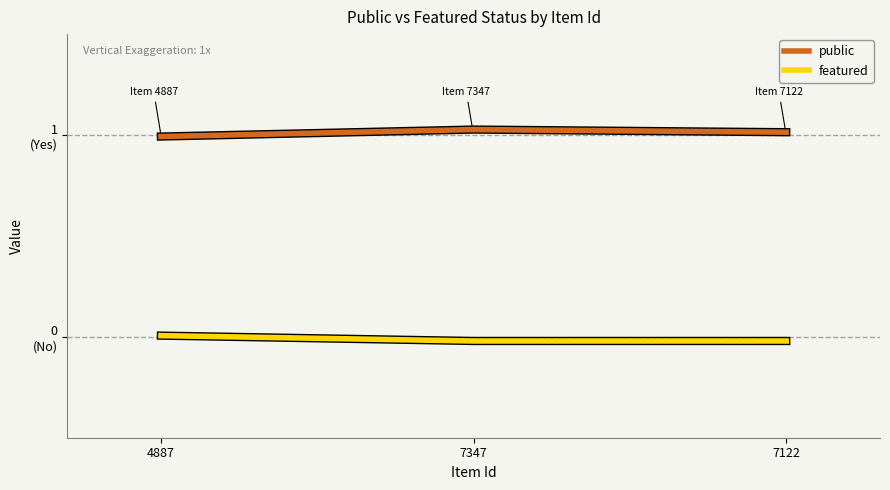

What are all the series names shown in the legend?

public, featured